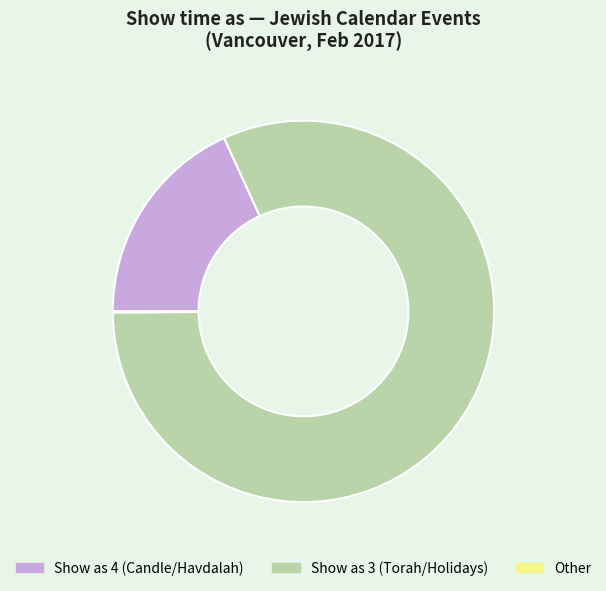

Approximately how many times larger is the value at Show as 3 (Torah/Holidays) compared to Show as 4 (Candle/Havdalah)?

4.5